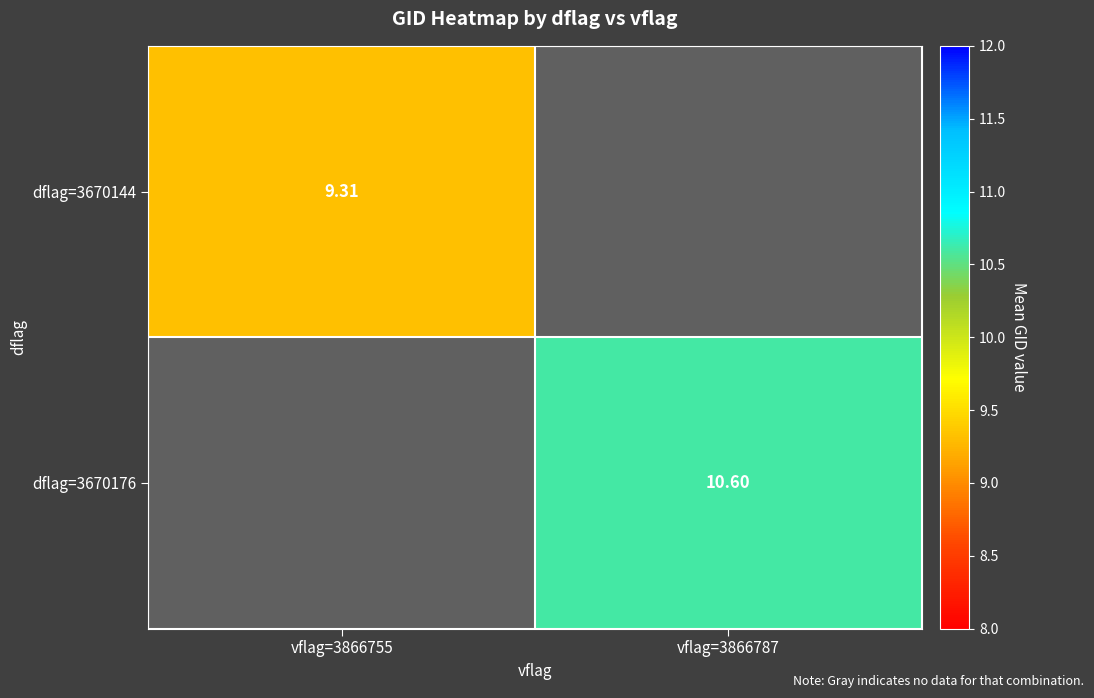

Is the value of dflag=3670176 at vflag=3866787 greater than the value of dflag=3670144 at vflag=3866755?

Yes